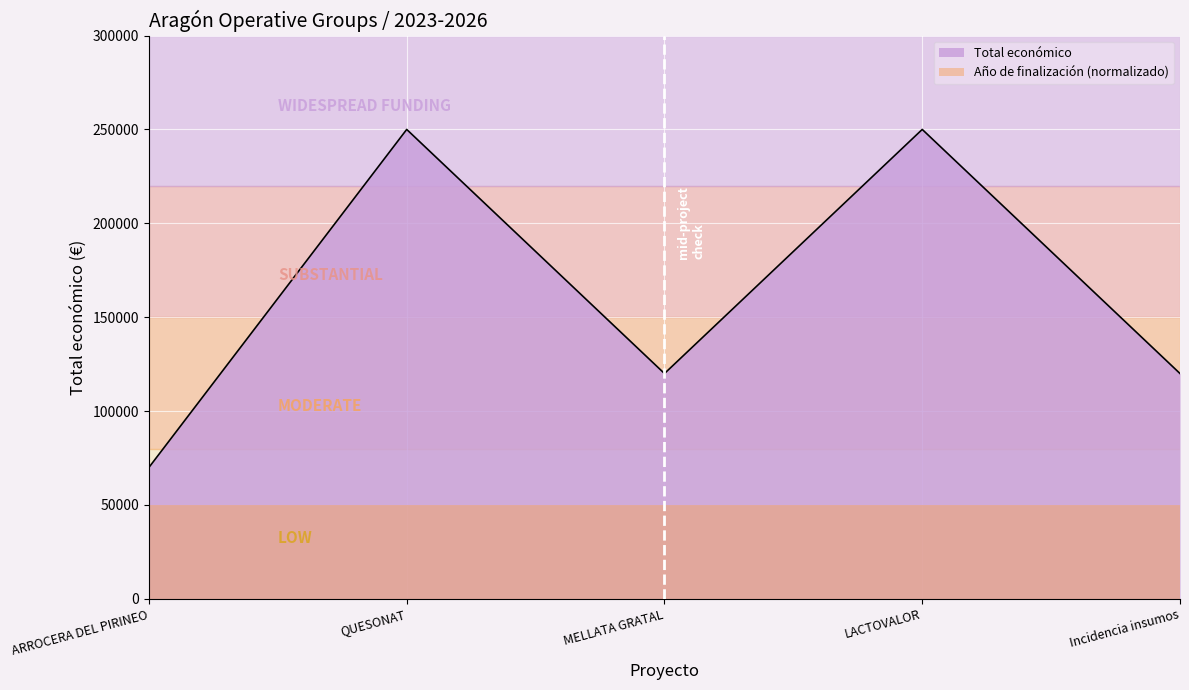

Does the chart display data point markers on the line(s)?

No